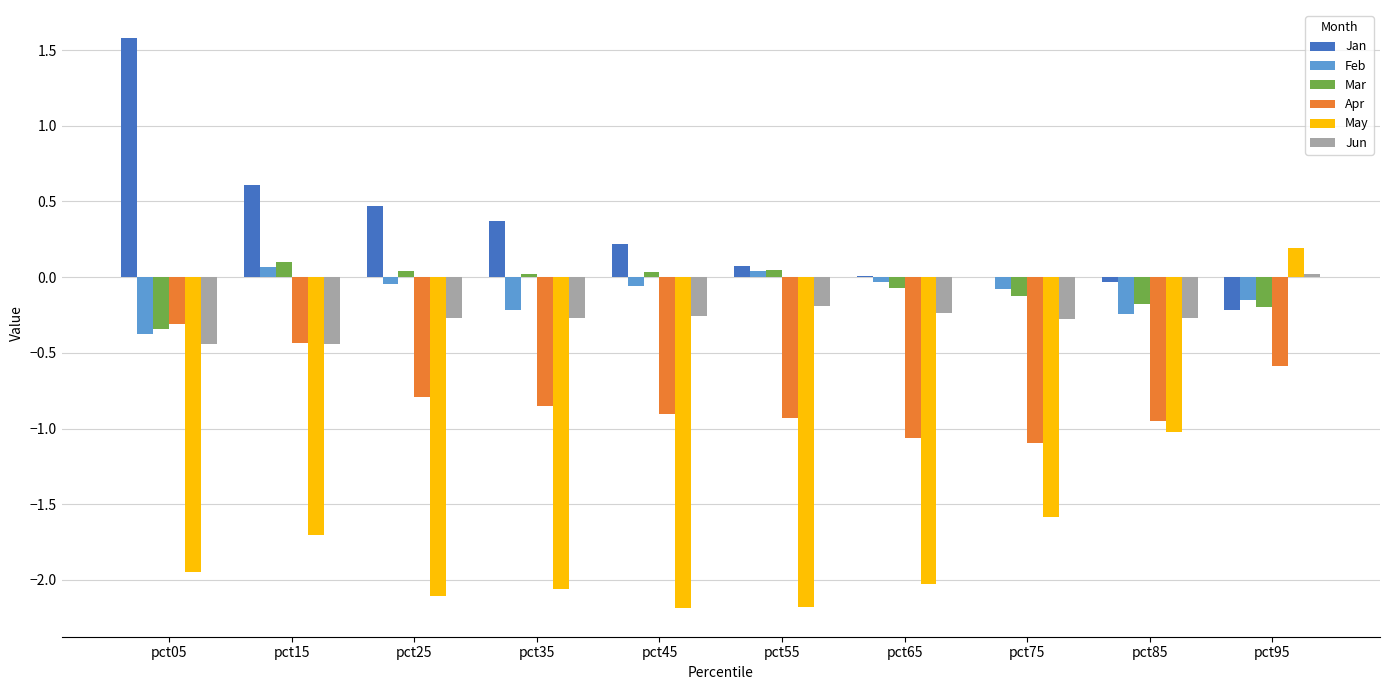

Is it true that Apr equals -0.6 at pct55?

False